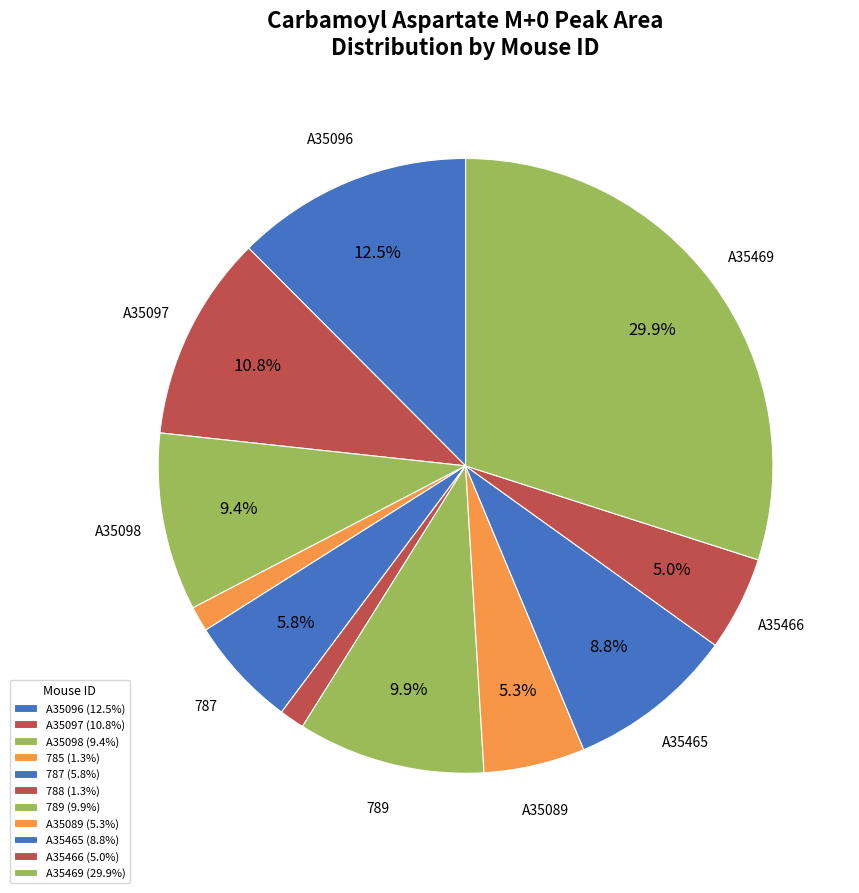

How many slices are in this pie chart?

11